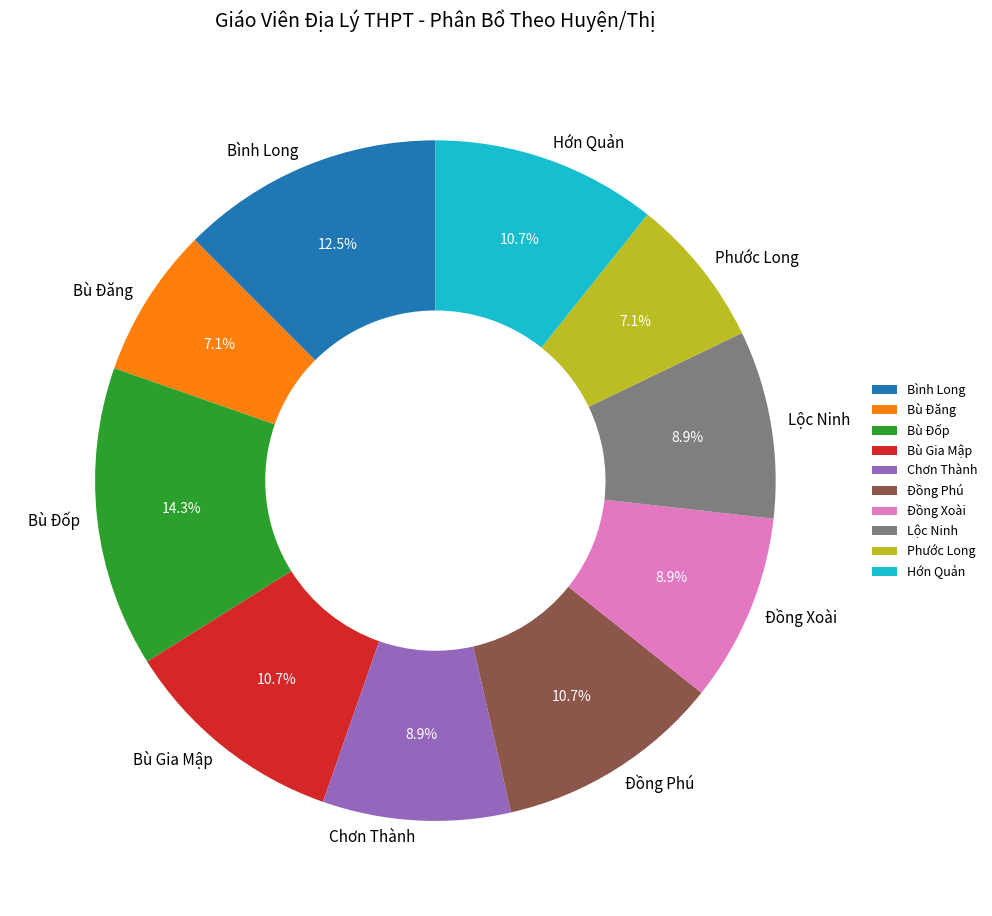

The Đồng Xoài slice represents 21% of the pie. True or false?

False